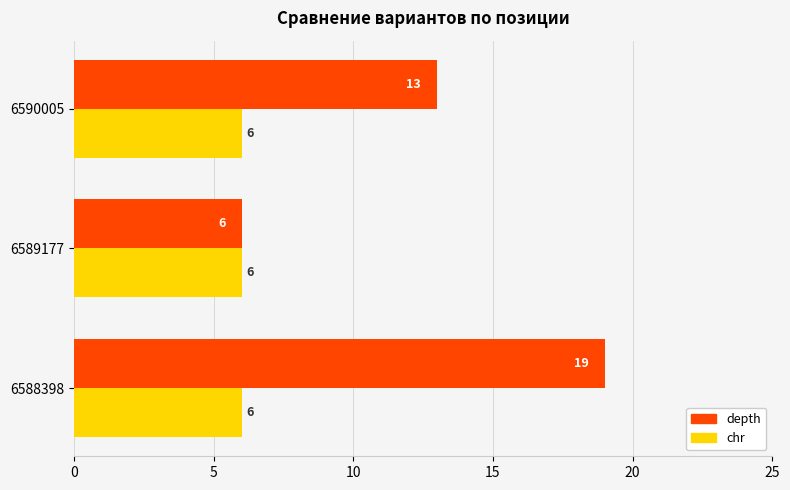

The value of depth at 6590005 is 13. True or false?

True